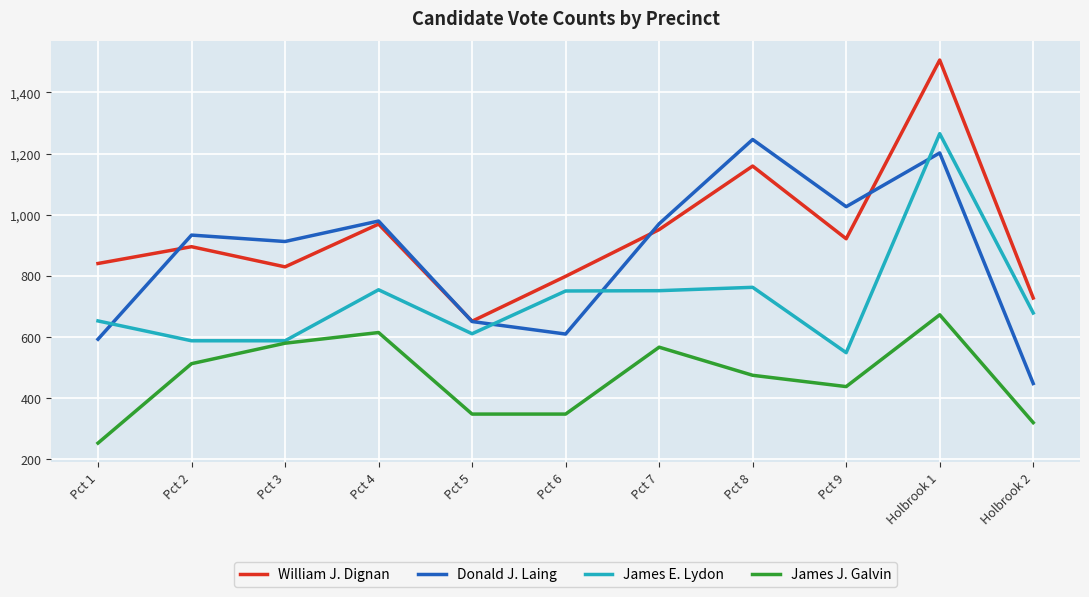

What is the minimum value for William J. Dignan?

651